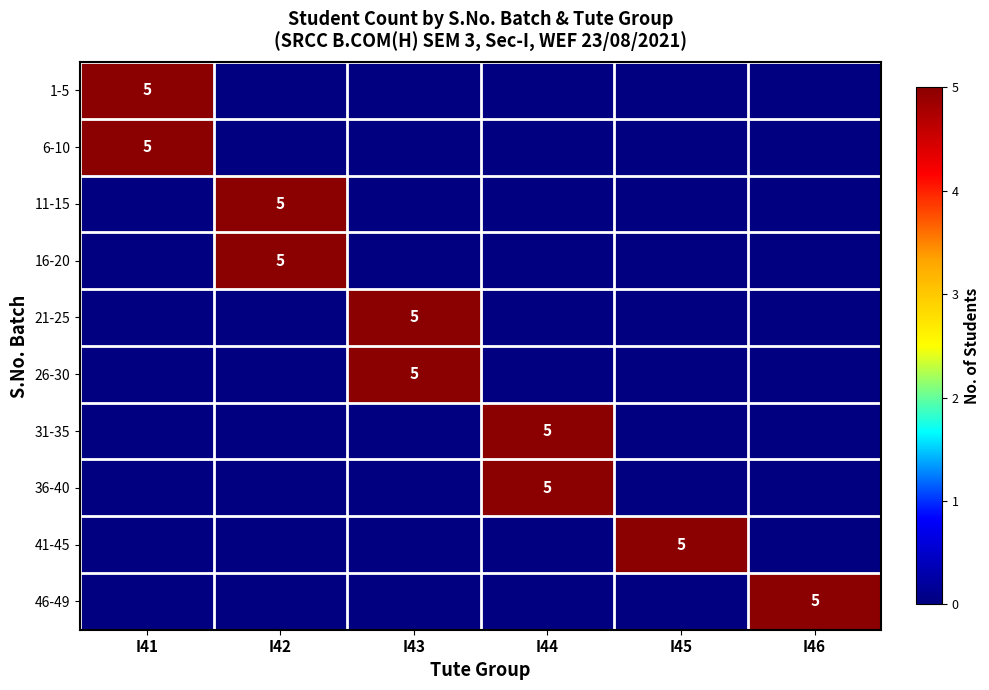

True or false: 6-10 has a value of 5 at I41.

True